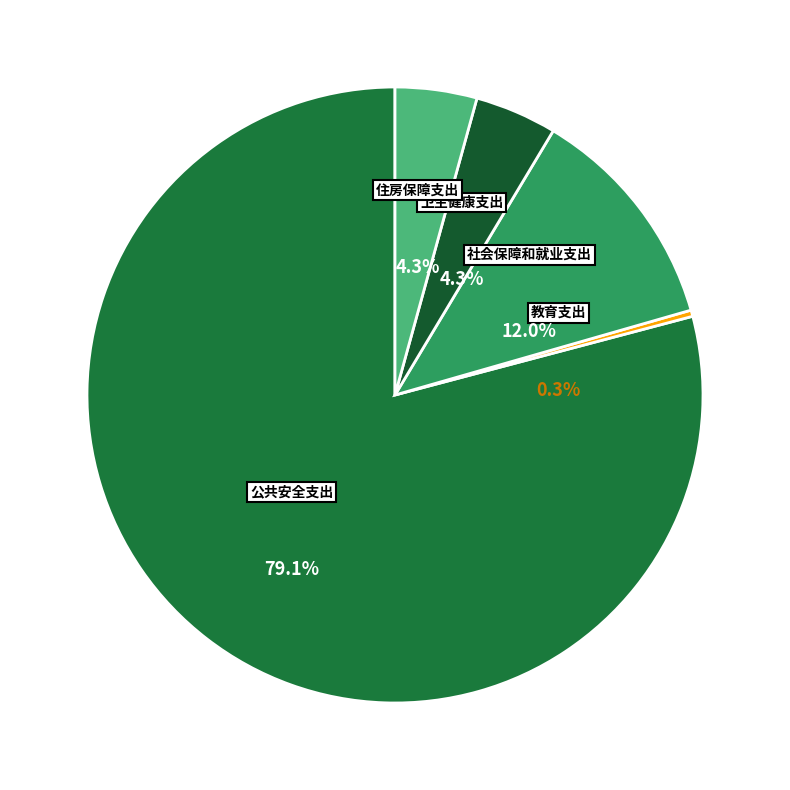

Count the number of slices in the pie.

5